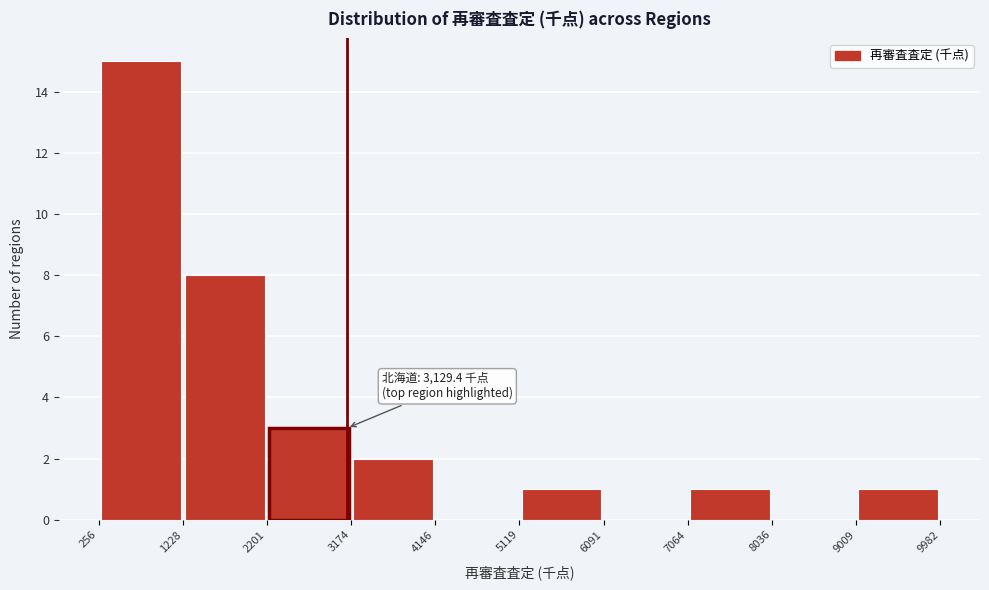

Which range on the x-axis has the tallest bar?

256 to 1228